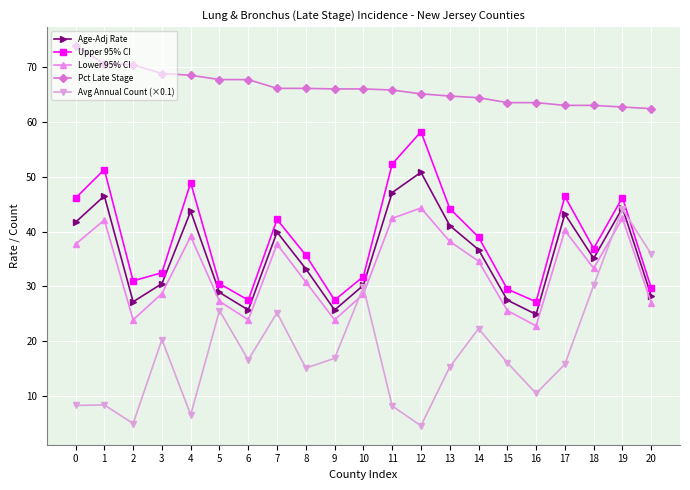

Is it true that Avg Annual Count (×0.1) equals 14.7 at 14?

False